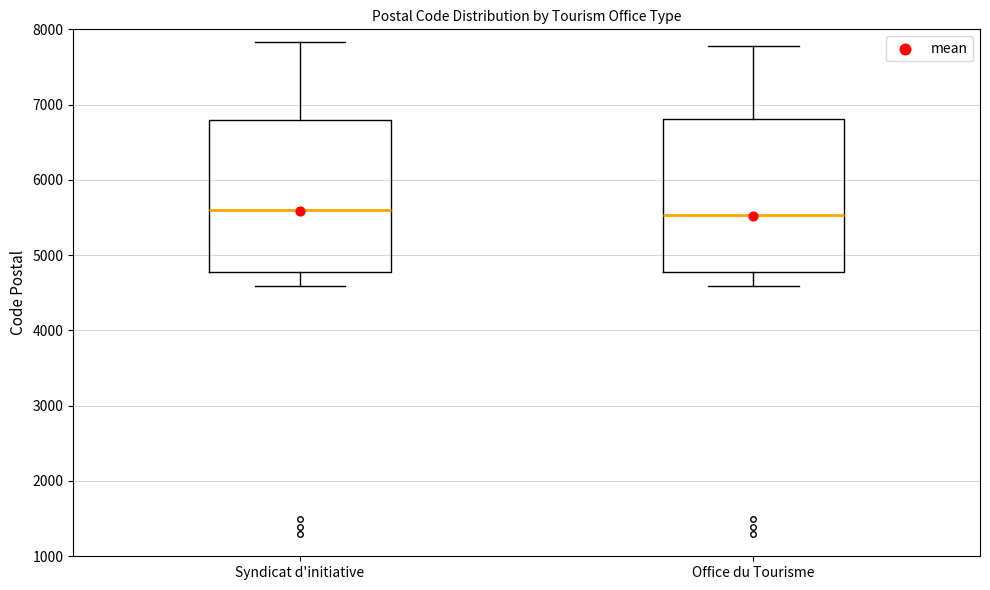

Reading left to right, read every box against the y-axis: the position of its median line, the range the box covers, and the ends of its whiskers. The values are not printed on the chart, so give them approximately, as read against the axis.

Syndicat d'initiative: median 5600, box 4800 to 6800, whiskers 4600 to 7800
Office du Tourisme: median 5500, box 4800 to 6800, whiskers 4600 to 7800